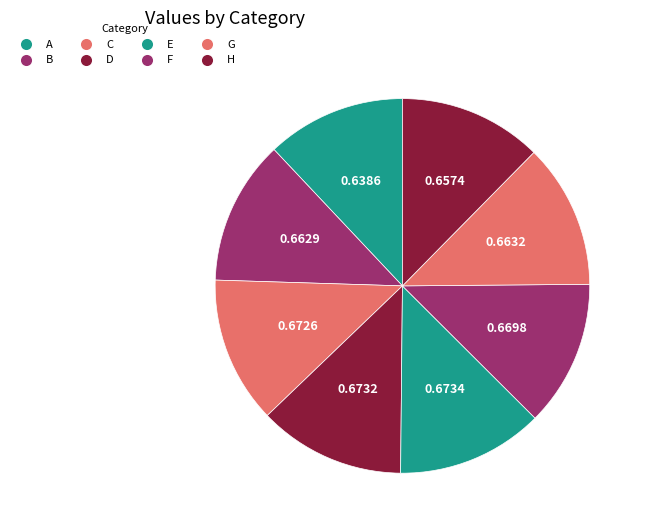

To the nearest percent, what is the combined percentage of D and H?

25%